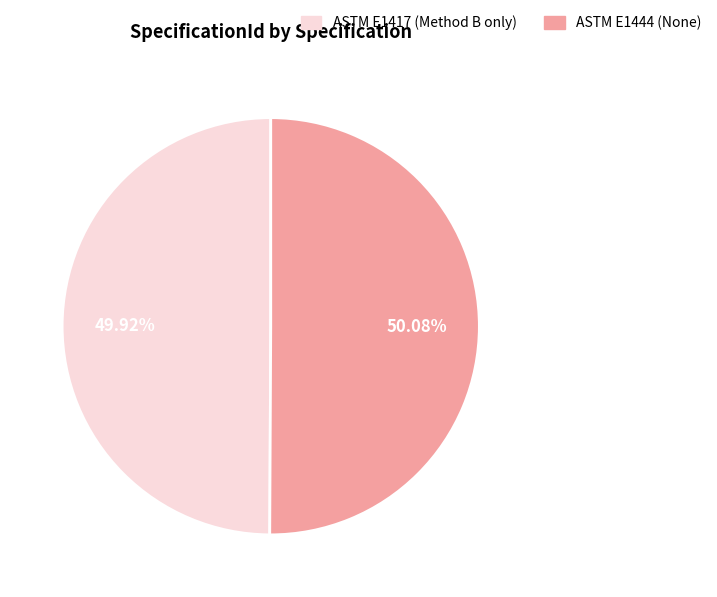

To the nearest percent, what is the average slice percentage?

50%